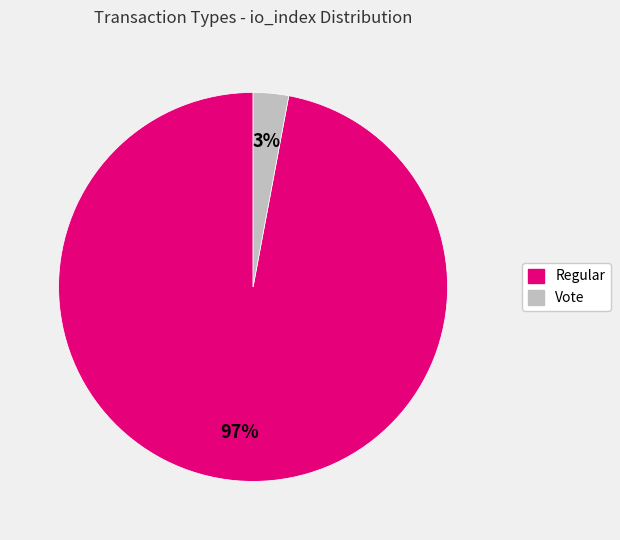

Is there any slice that represents more than half of the pie?

Yes